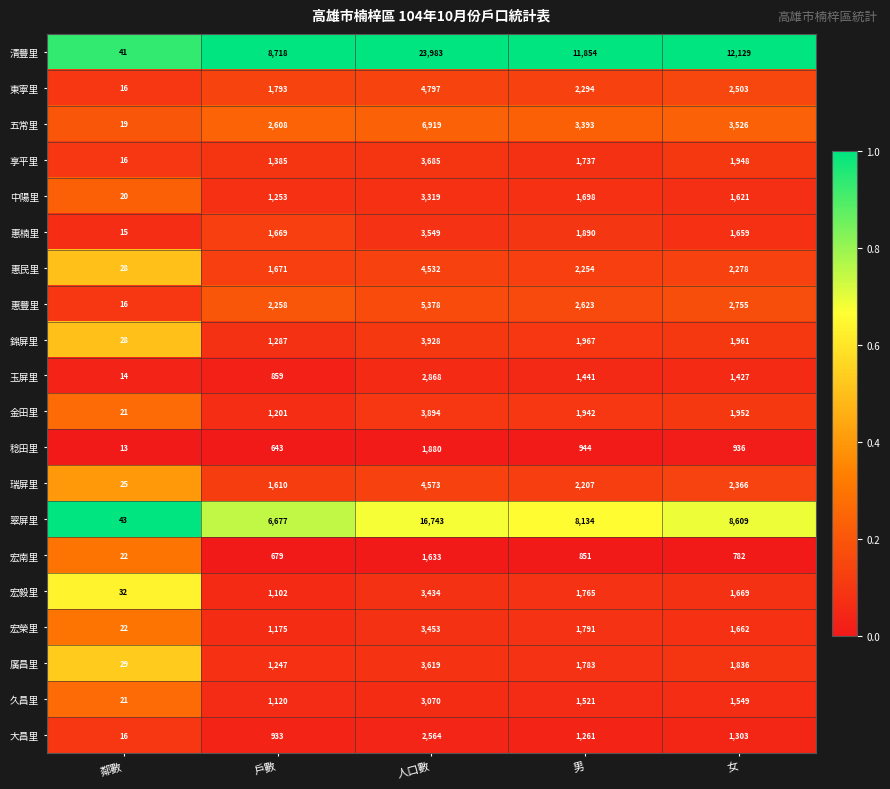

Which series has the widest spread of values?

清豐里